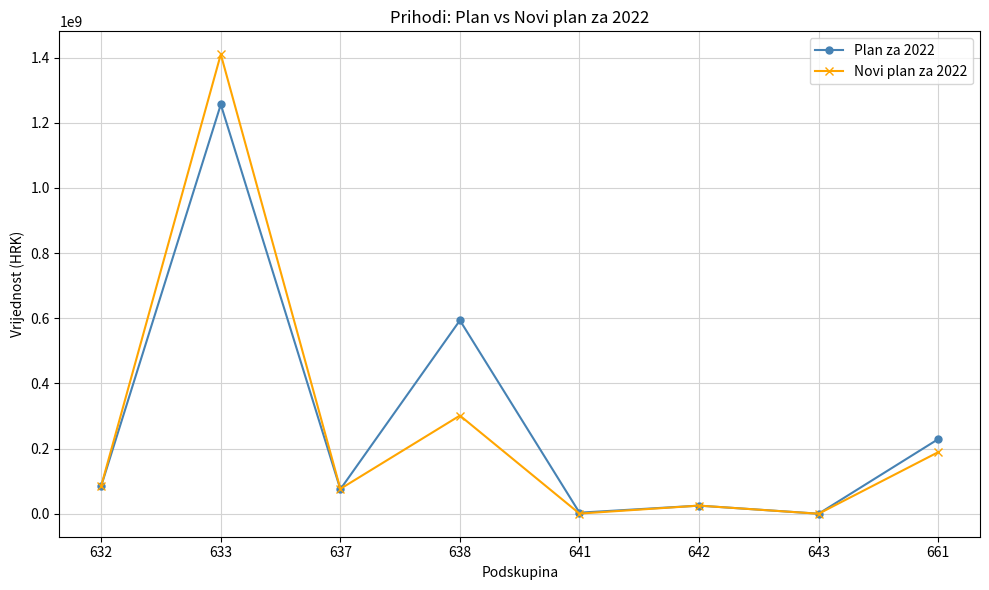

What are all the series names shown in the legend?

Plan za 2022, Novi plan za 2022